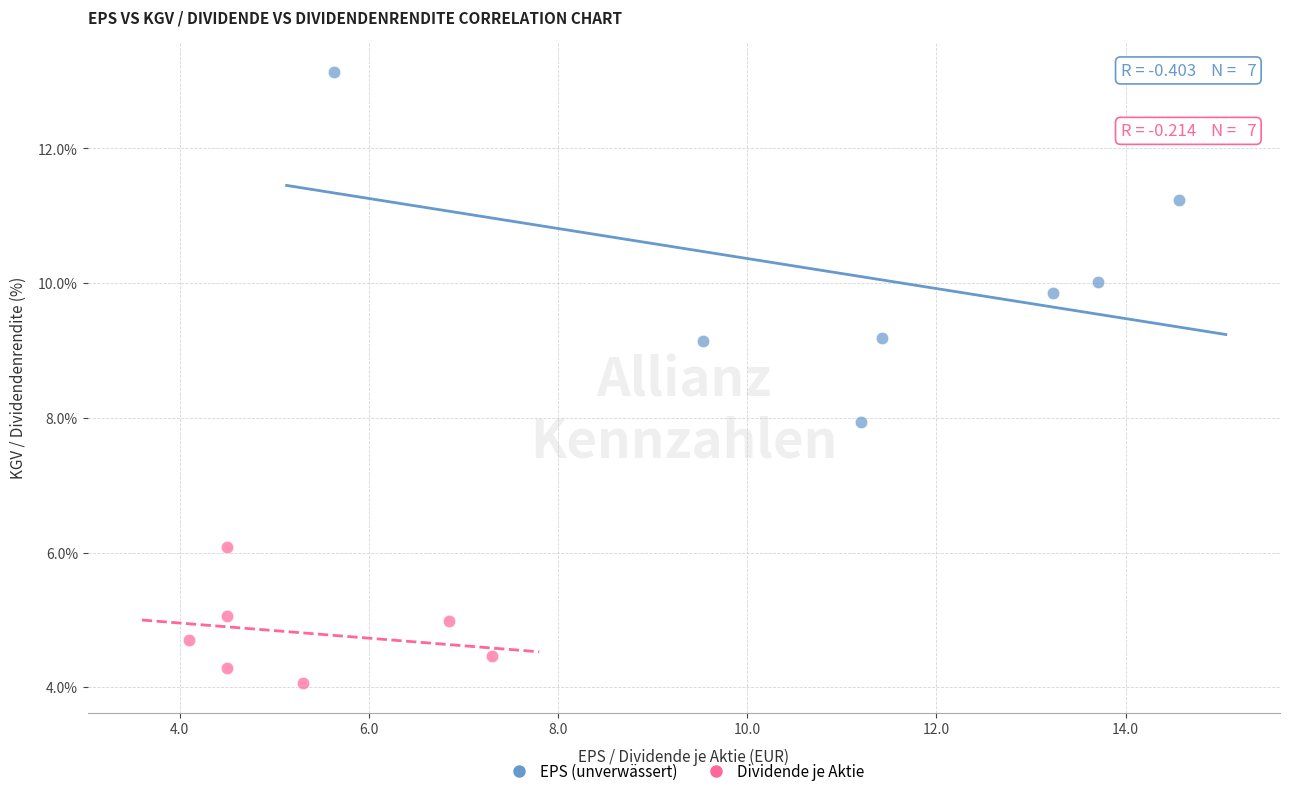

Which series contains the highest Y value?

EPS (unverwässert)